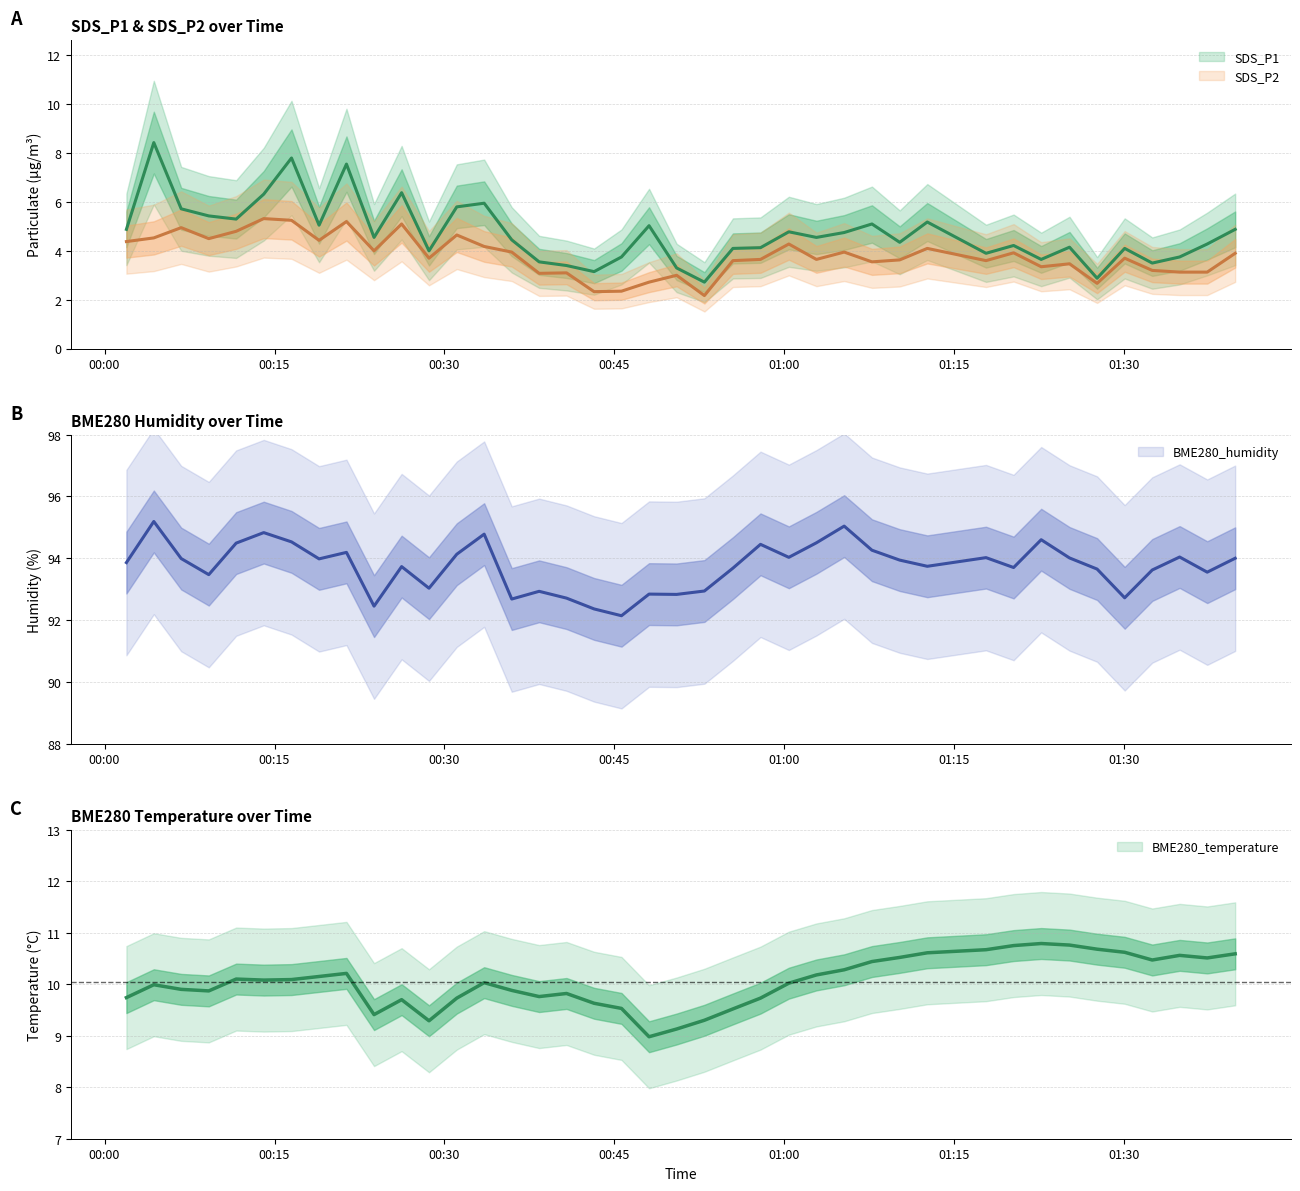

What is the maximum value shown in the chart?

95.2